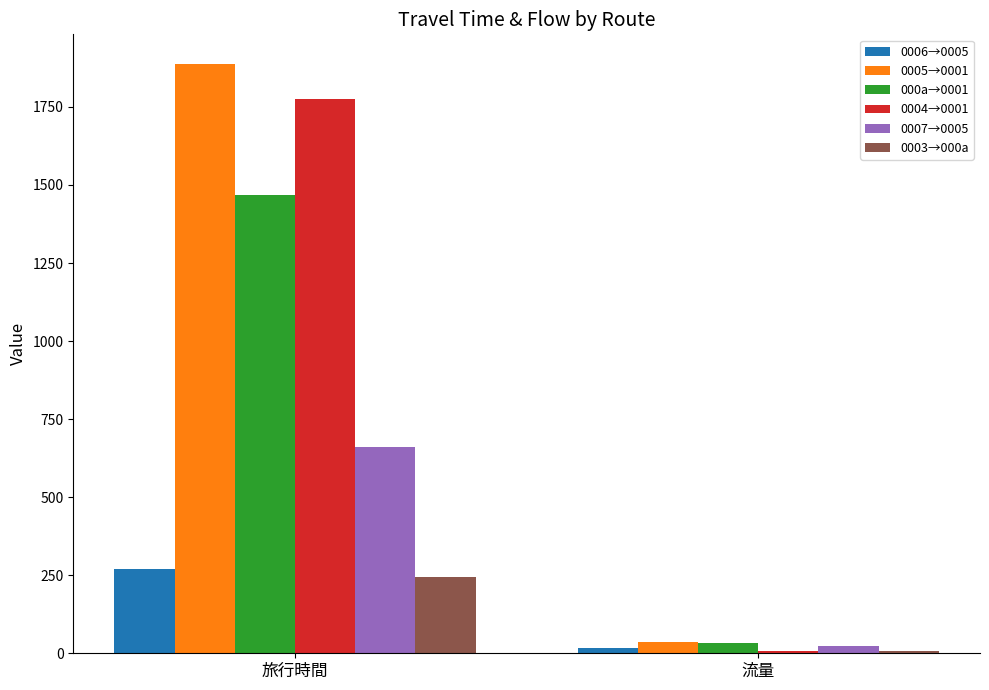

Which category has the lowest value in the 000a→0001 series?

流量